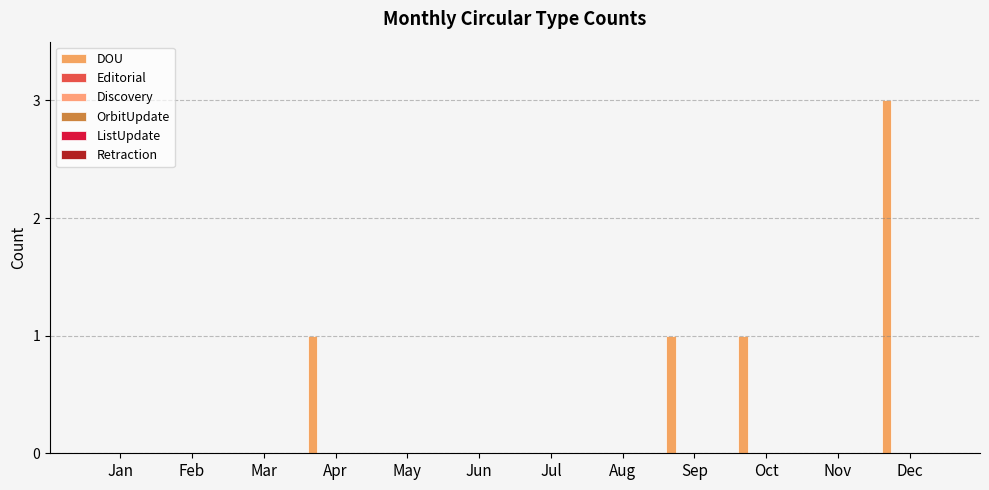

Are the bars horizontal?

No